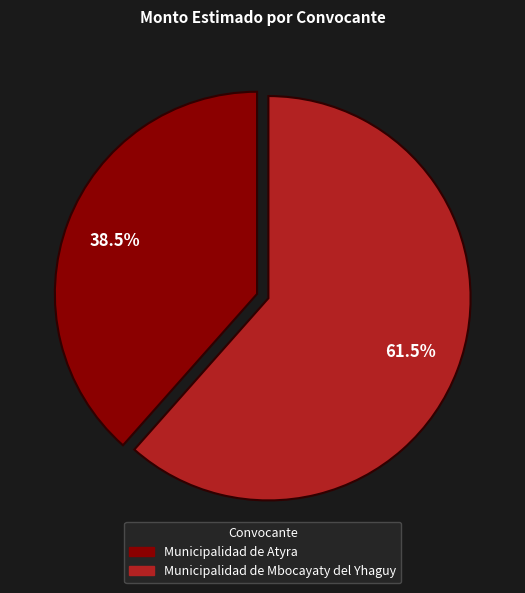

Do Municipalidad de Mbocayaty del Yhaguy and Municipalidad de Atyra together represent more than half of the pie?

Yes